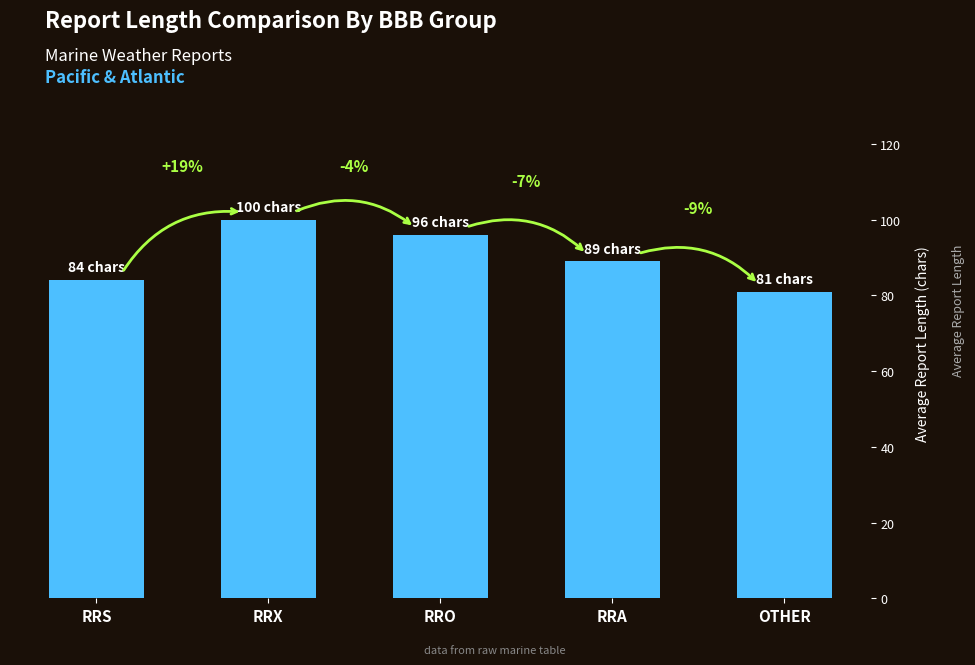

Reading left to right, transcribe all the data shown in this chart.

RRS=84	RRX=100	RRO=96	RRA=89	OTHER=81